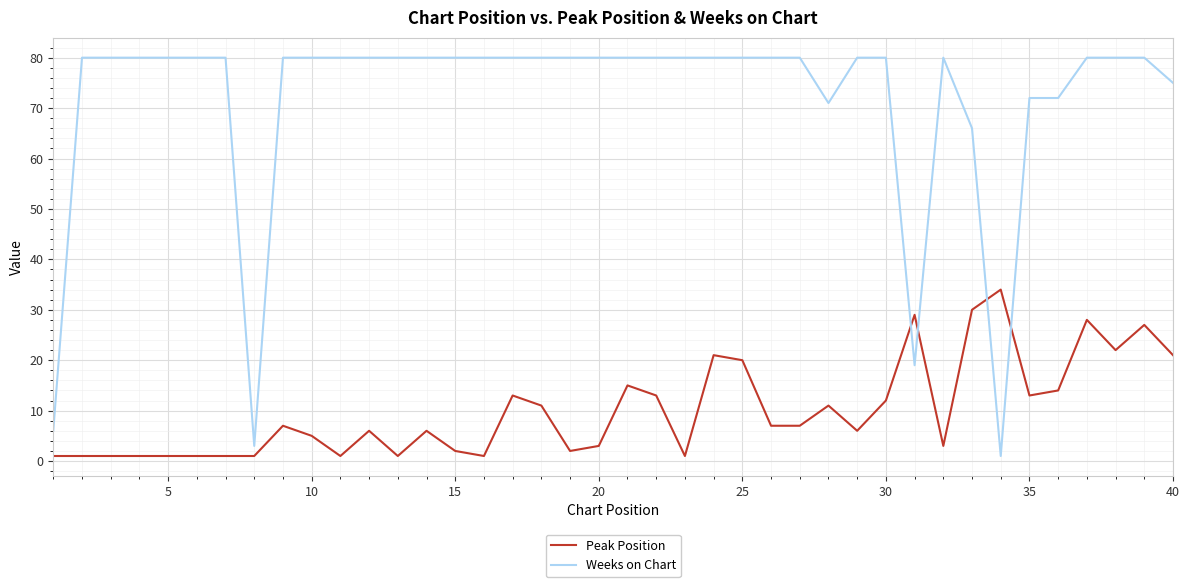

Rank the series by their maximum value, from lowest to highest.

Peak Position, Weeks on Chart